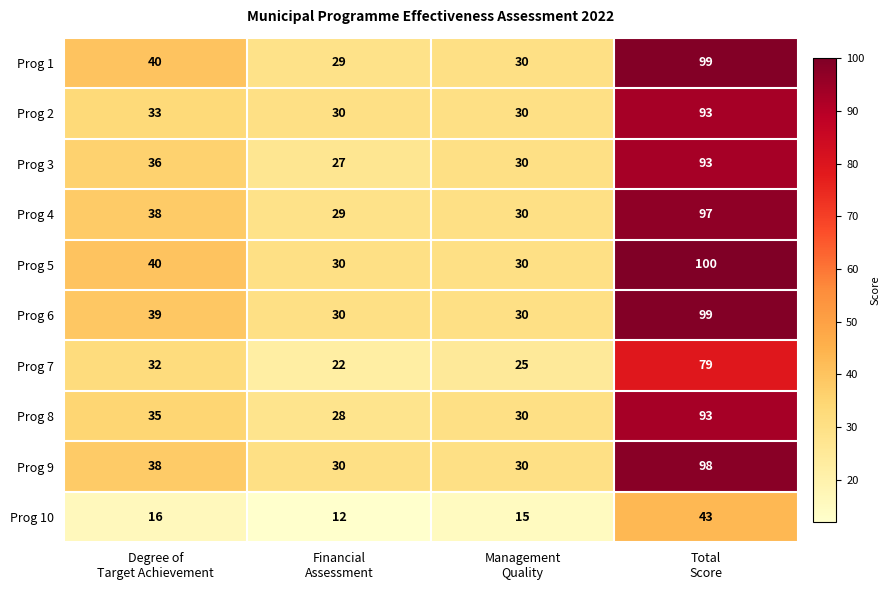

Which series has the largest total across all categories?

Prog 5